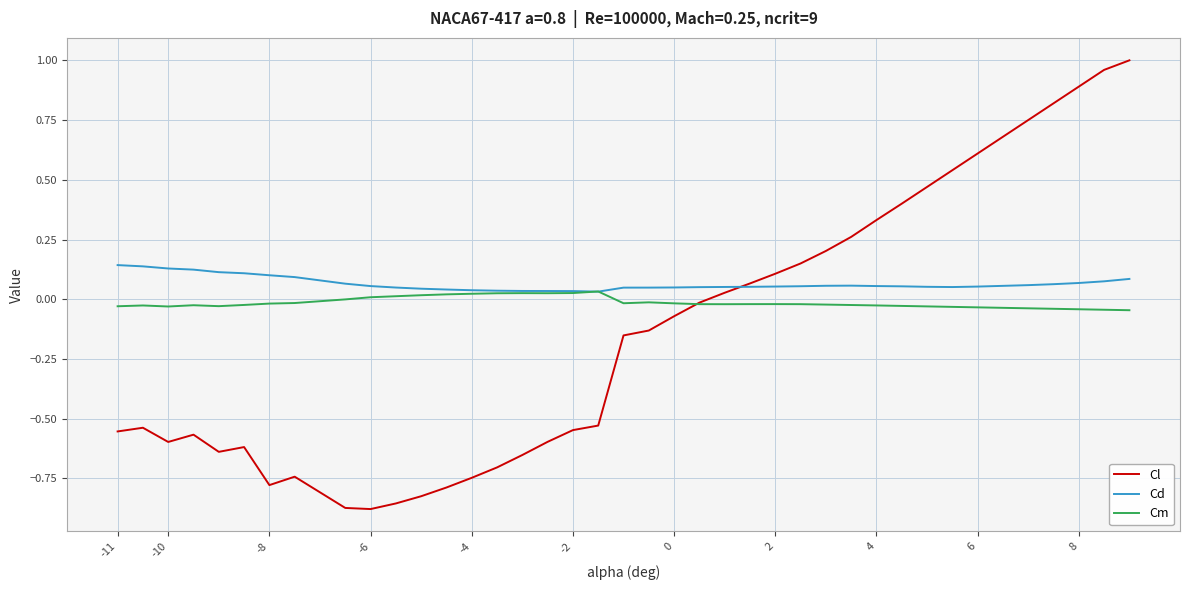

Rank the series by their maximum value, from highest to lowest.

Cl, Cd, Cm